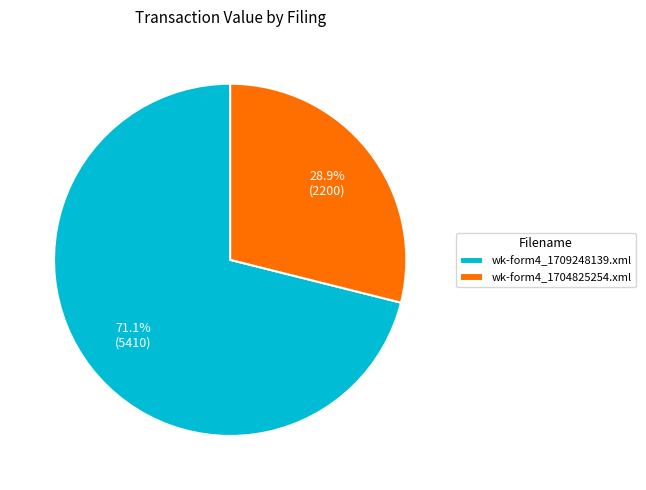

Rank the categories by value from highest to lowest.

wk-form4_1709248139.xml, wk-form4_1704825254.xml